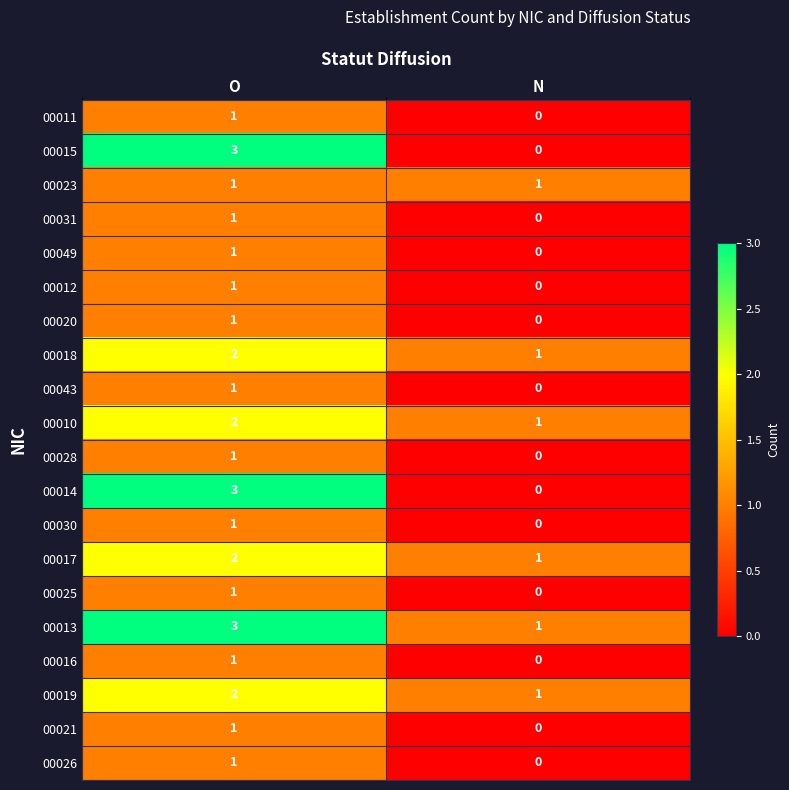

At which category is the sum across all series the highest?

O